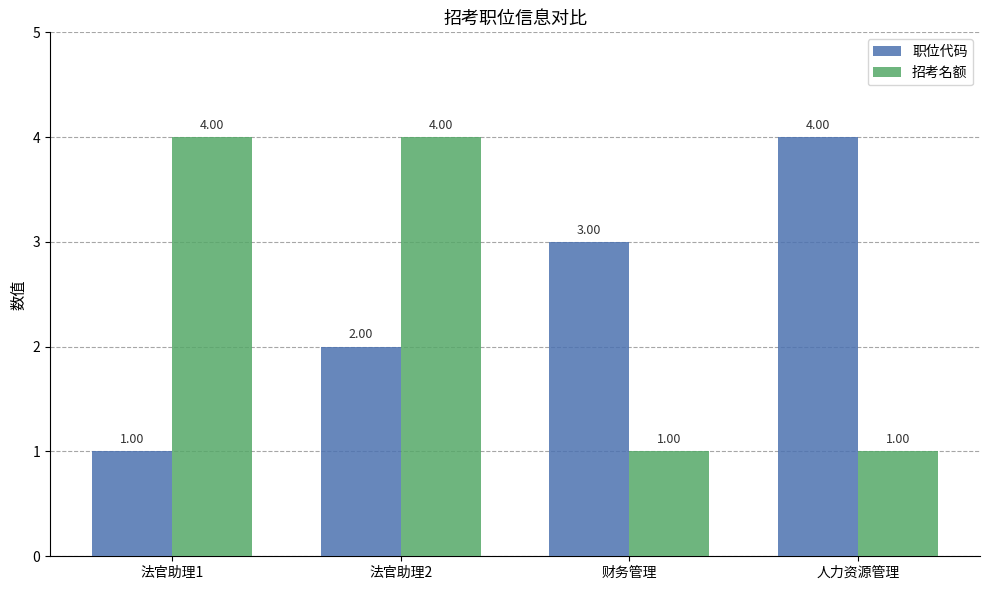

Count the number of categories in the chart.

4